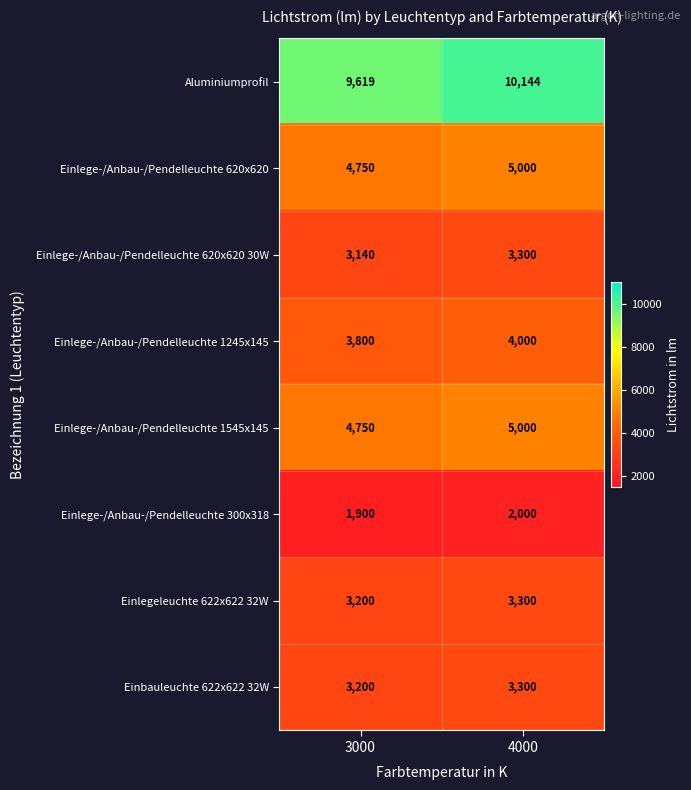

The Einlege-/Anbau-/Pendelleuchte 620x620 series shows 4750 at 3000. True or false?

True